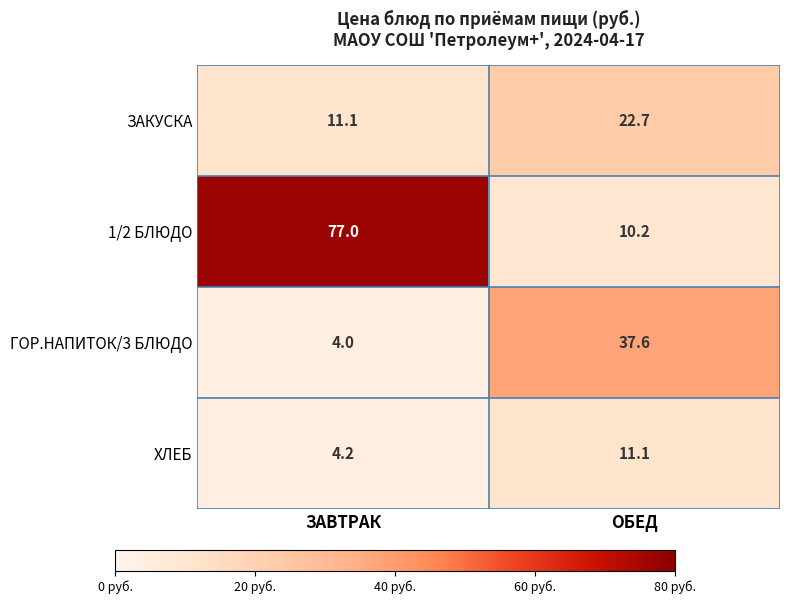

Reading left to right, what are all the values shown in this chart?

ЗАКУСКА: ЗАВТРАК=11.1	ОБЕД=22.7
1/2 БЛЮДО: ЗАВТРАК=77.0	ОБЕД=10.2
ГОР.НАПИТОК/3 БЛЮДО: ЗАВТРАК=4.0	ОБЕД=37.6
ХЛЕБ: ЗАВТРАК=4.2	ОБЕД=11.1